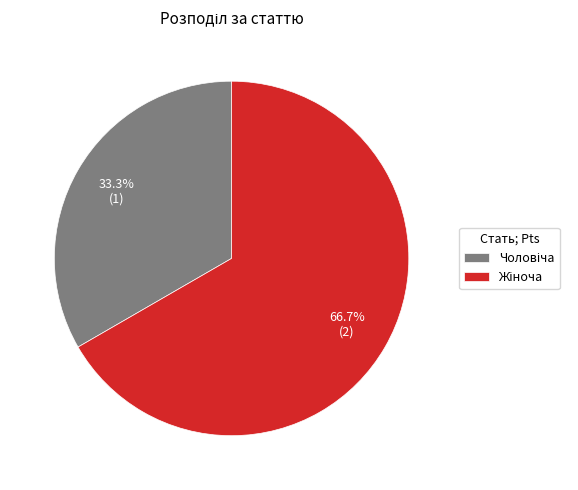

Is there any slice that represents more than half of the pie?

Yes